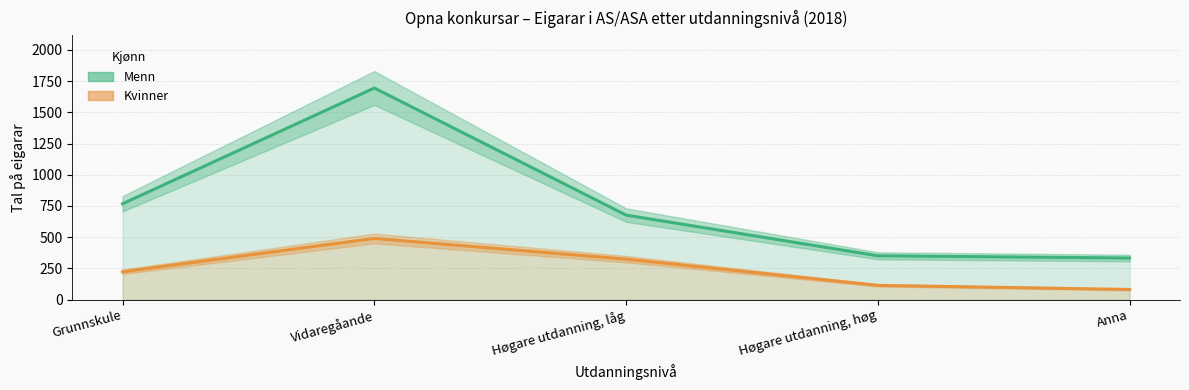

What is the difference between the highest and lowest values at Høgare utdanning, låg?

353